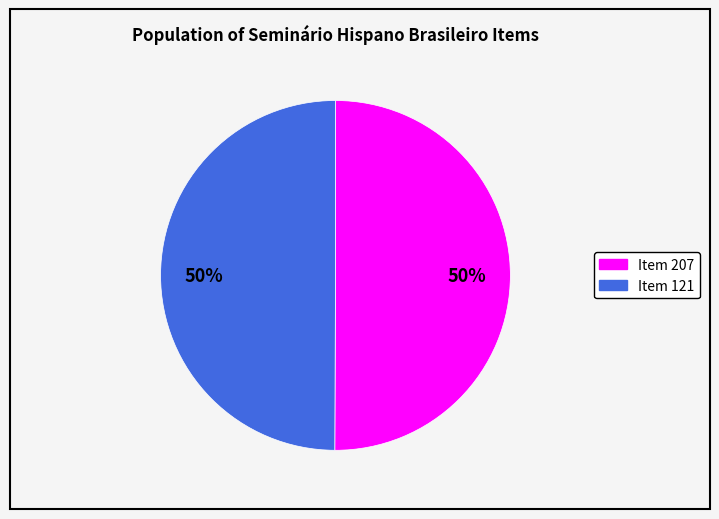

Count the number of slices in the pie.

2